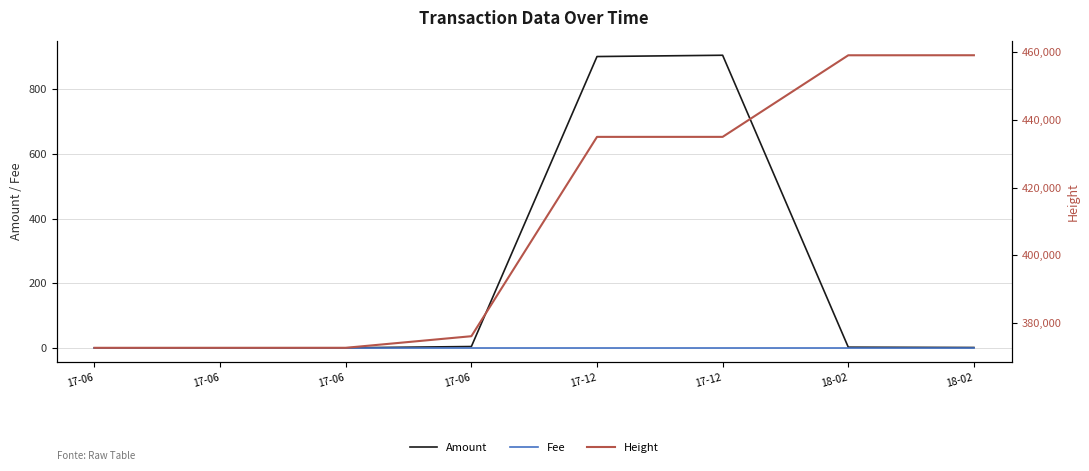

Which series has the largest total across all categories?

Height